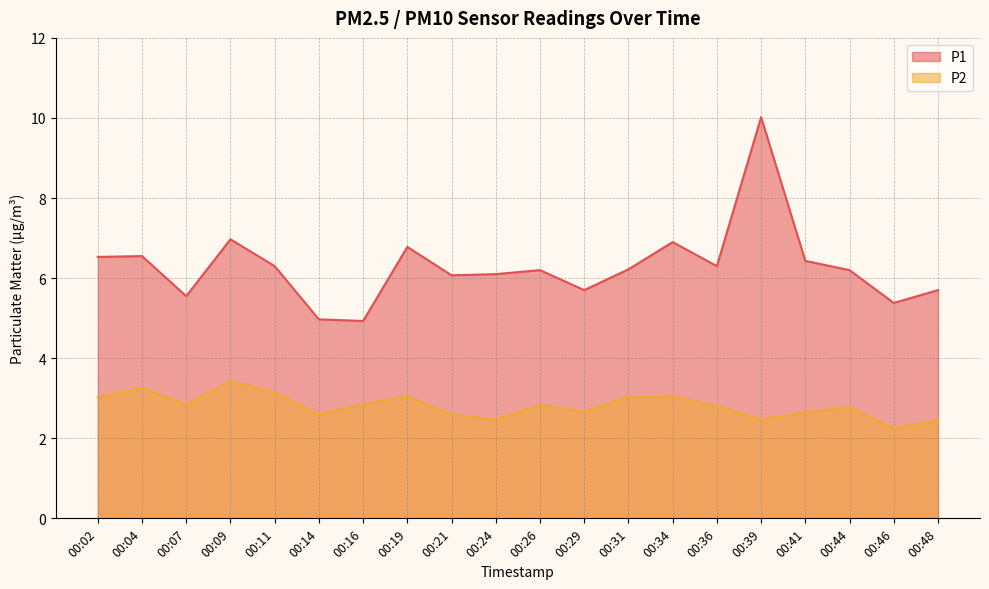

List the series in order of their overall mean, lowest first.

P2, P1